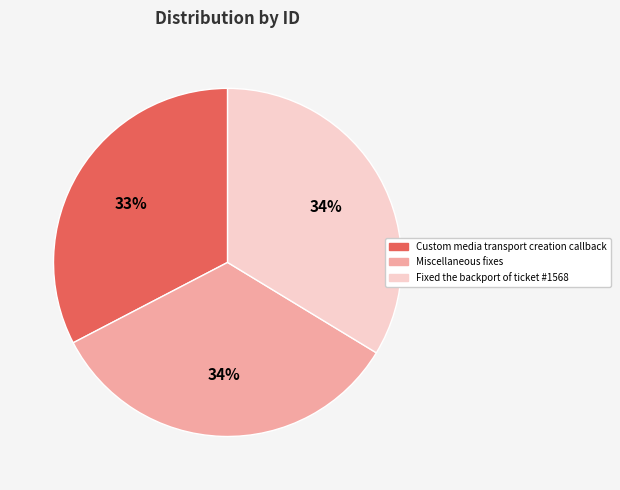

Count the number of slices in the pie.

3